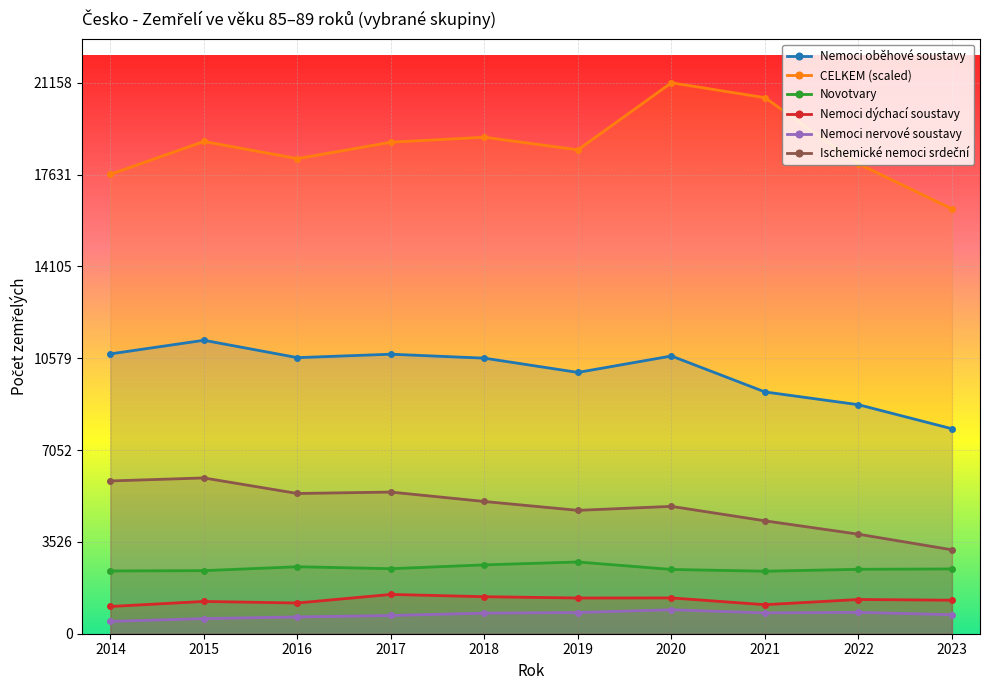

What is the greatest value displayed?

21158